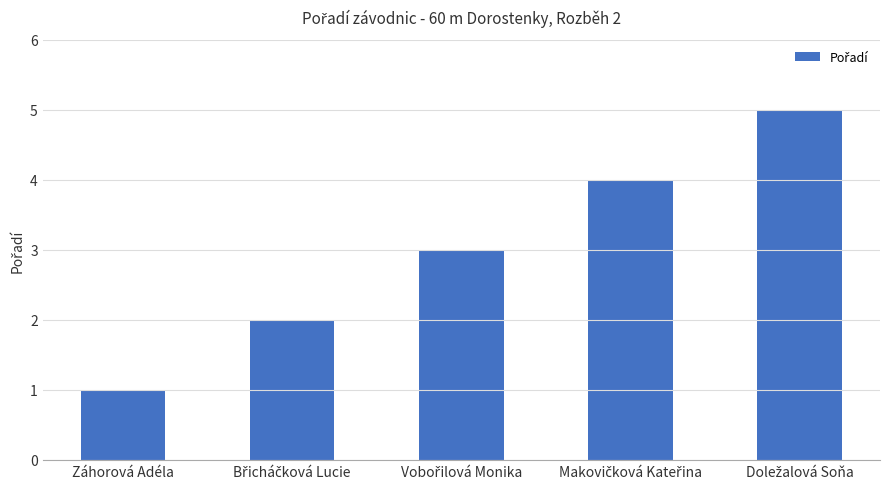

What is the label of the 1st bar from the left?

Záhorová Adéla